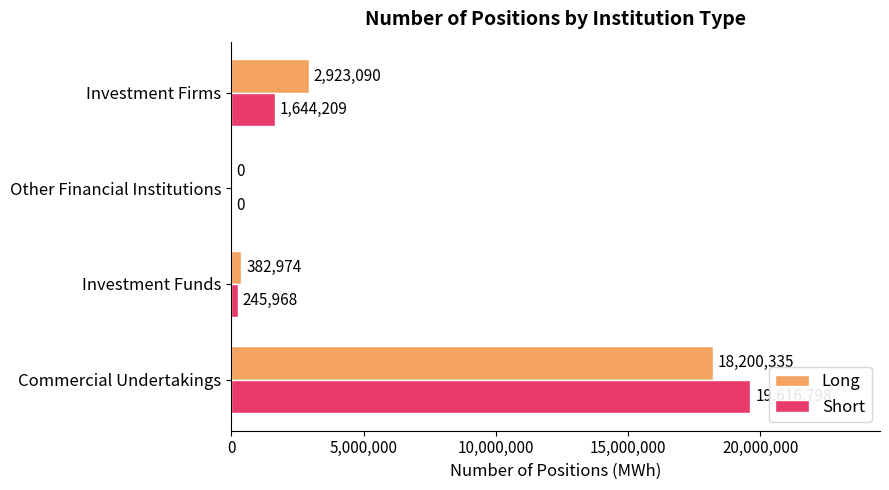

The value of Long at Commercial Undertakings is 5933848. True or false?

False